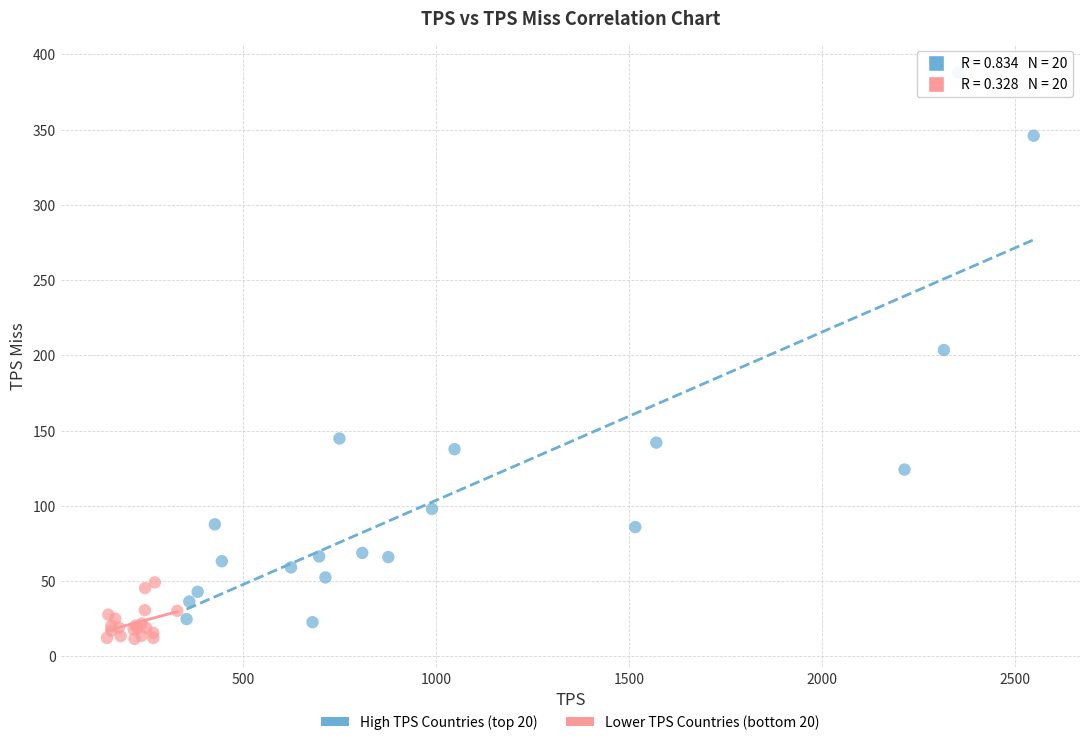

Which series contains the highest Y value?

High TPS Countries (top 20)